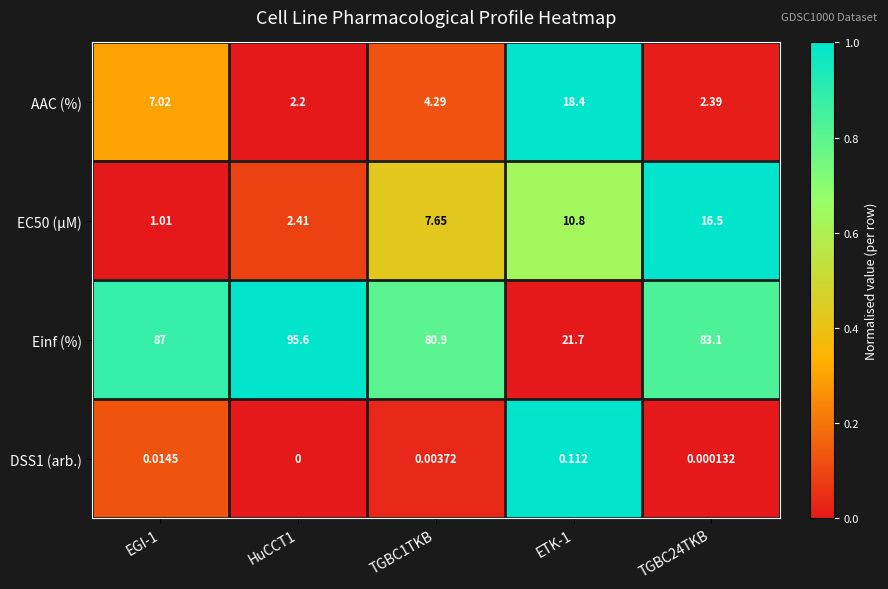

Which series has the widest spread of values?

Einf (%)